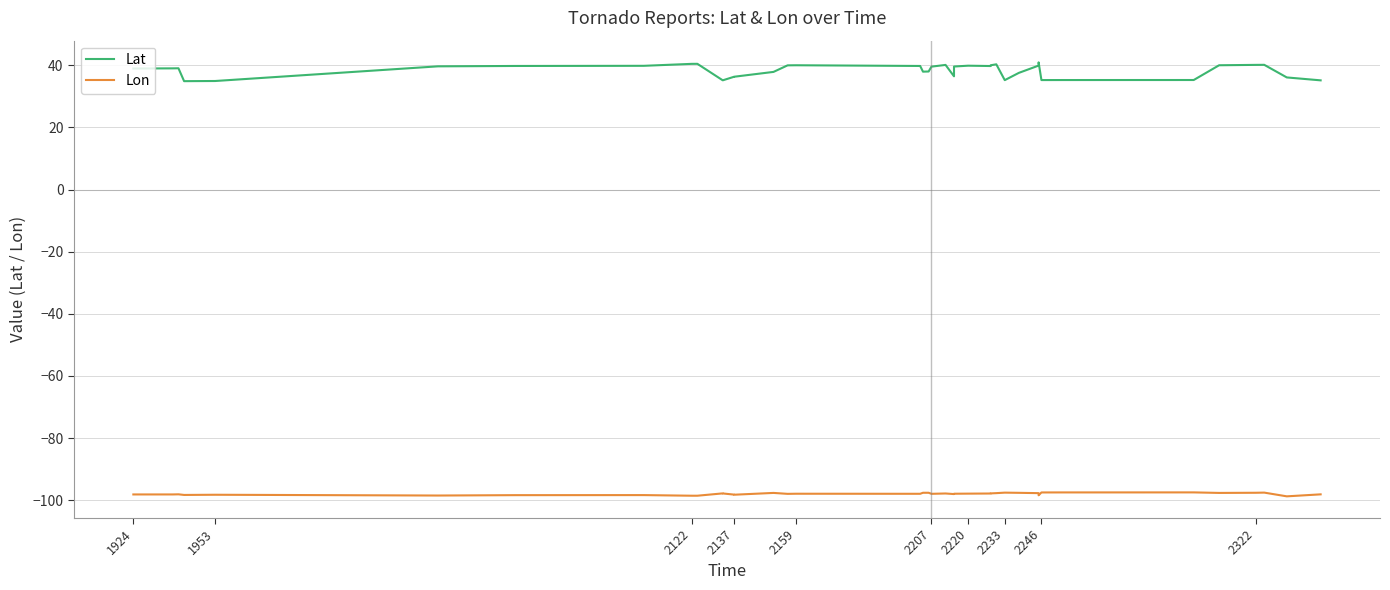

What is the minimum value for Lon?

-98.8